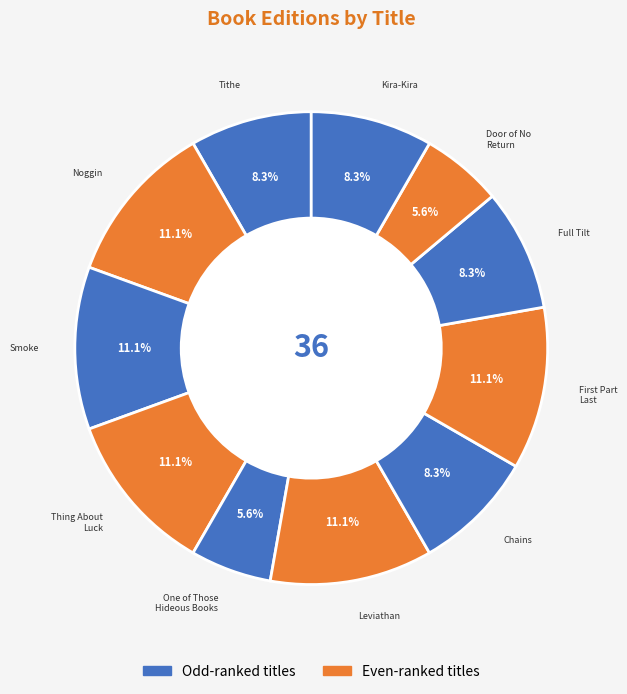

How many slices are in this pie chart?

11